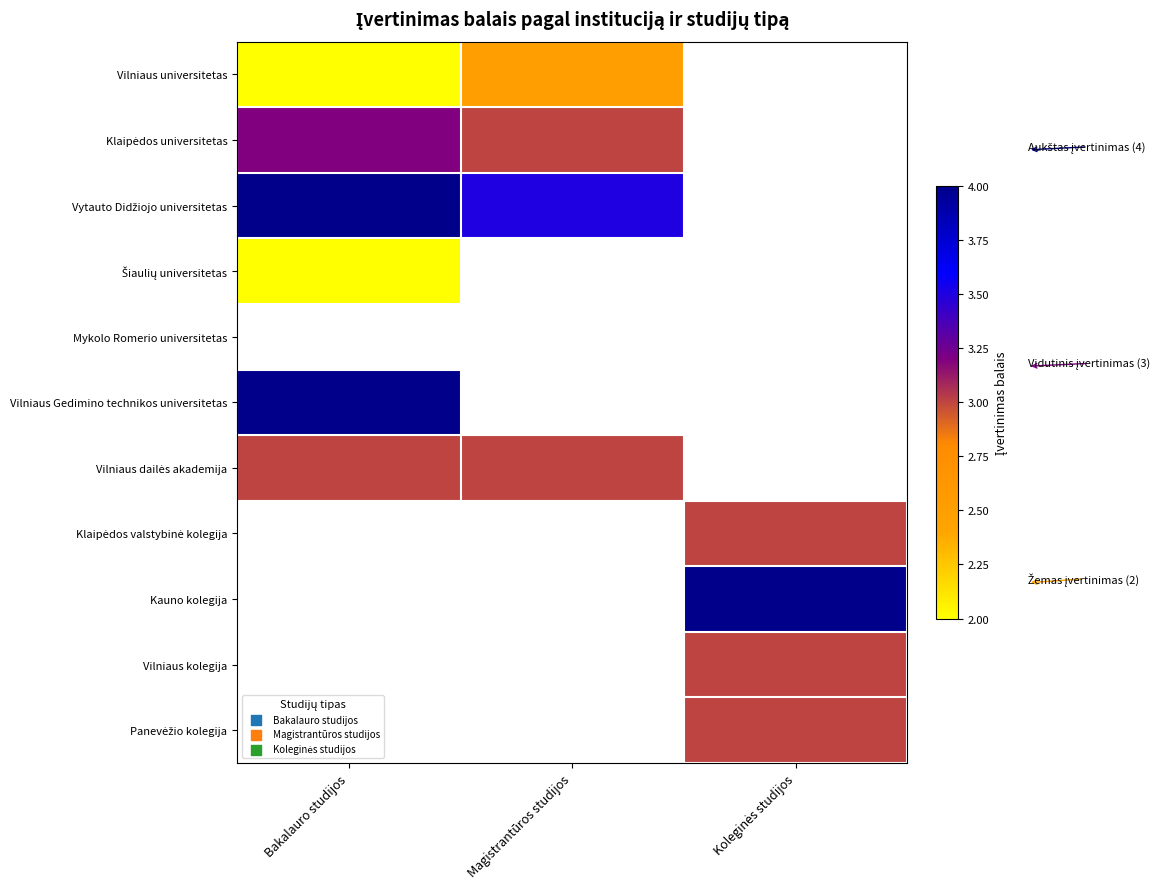

Count the number of data series in this chart.

11